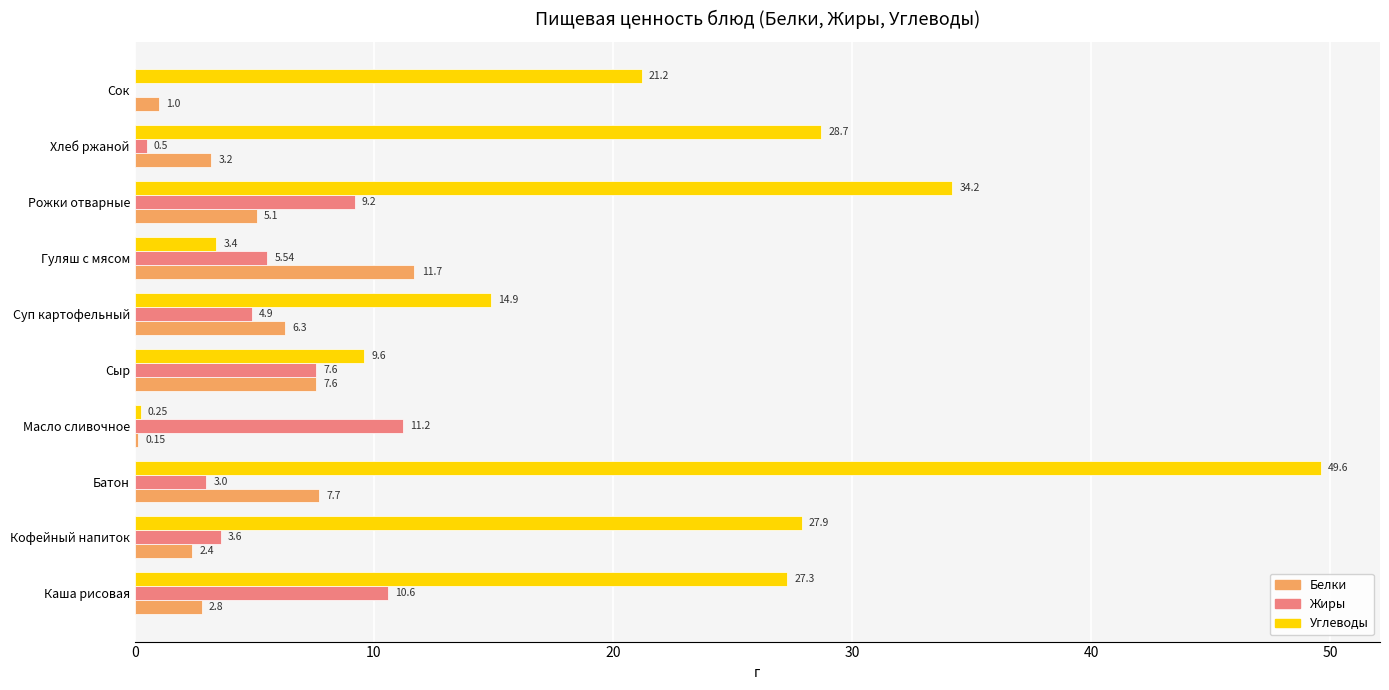

Where is Жиры nearest to the value 5?

Суп картофельный